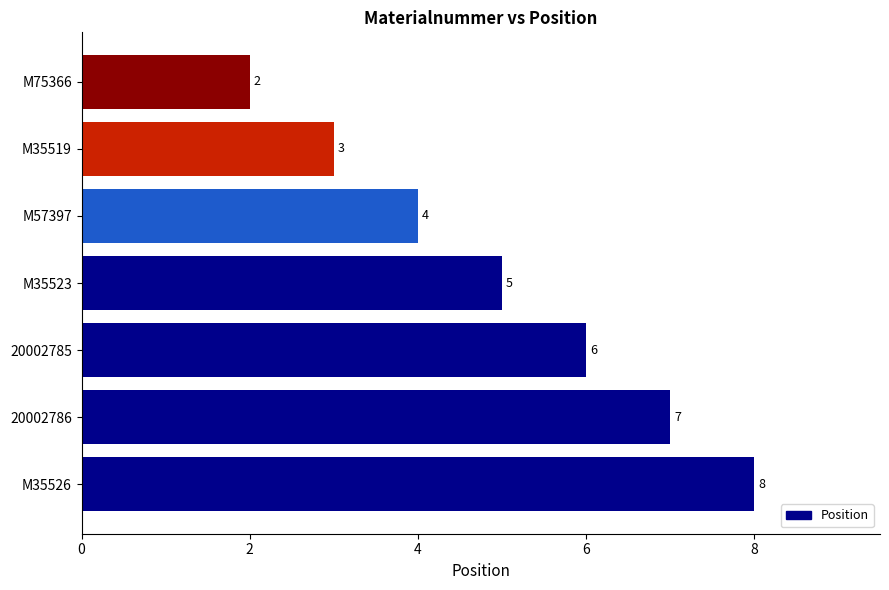

What is the sum of all values?

35